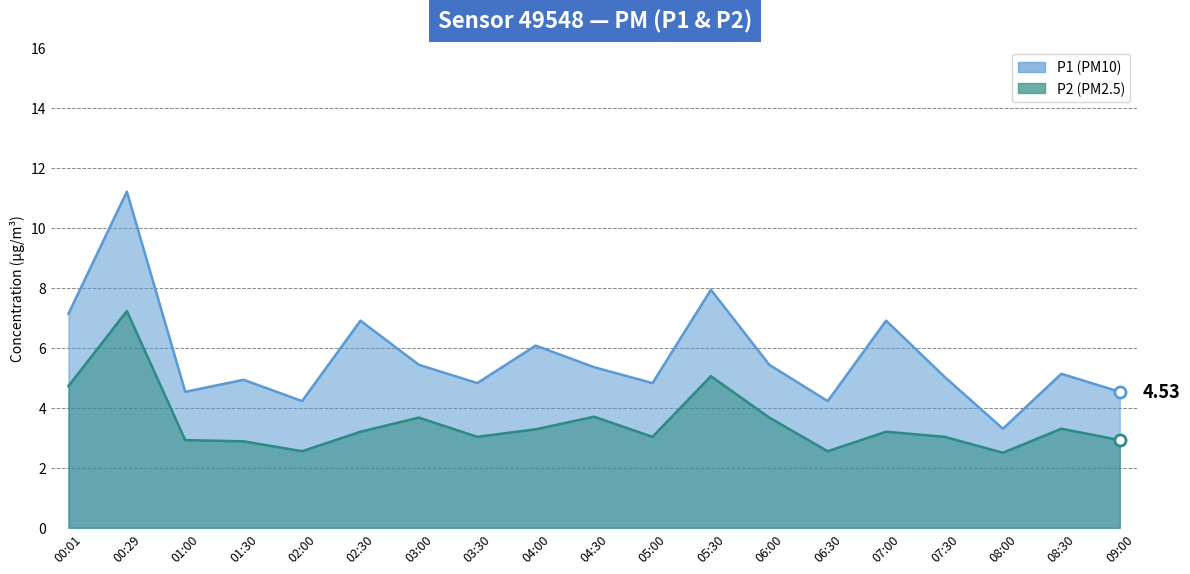

Reading left to right, transcribe all the data shown in this chart.

P1: 00:01=7.1	00:29=11.2	01:00=4.5	01:30=4.9	02:00=4.2	02:30=6.9	03:00=5.4	03:30=4.8	04:00=6.1	04:30=5.3	05:00=4.8	05:30=7.9	06:00=5.4	06:30=4.2	07:00=6.9	07:30=5.0	08:00=3.3	08:30=5.1	09:00=4.5
P2: 00:01=4.7	00:29=7.2	01:00=2.9	01:30=2.9	02:00=2.5	02:30=3.2	03:00=3.7	03:30=3.0	04:00=3.3	04:30=3.7	05:00=3.0	05:30=5.0	06:00=3.7	06:30=2.5	07:00=3.2	07:30=3.0	08:00=2.5	08:30=3.3	09:00=2.9